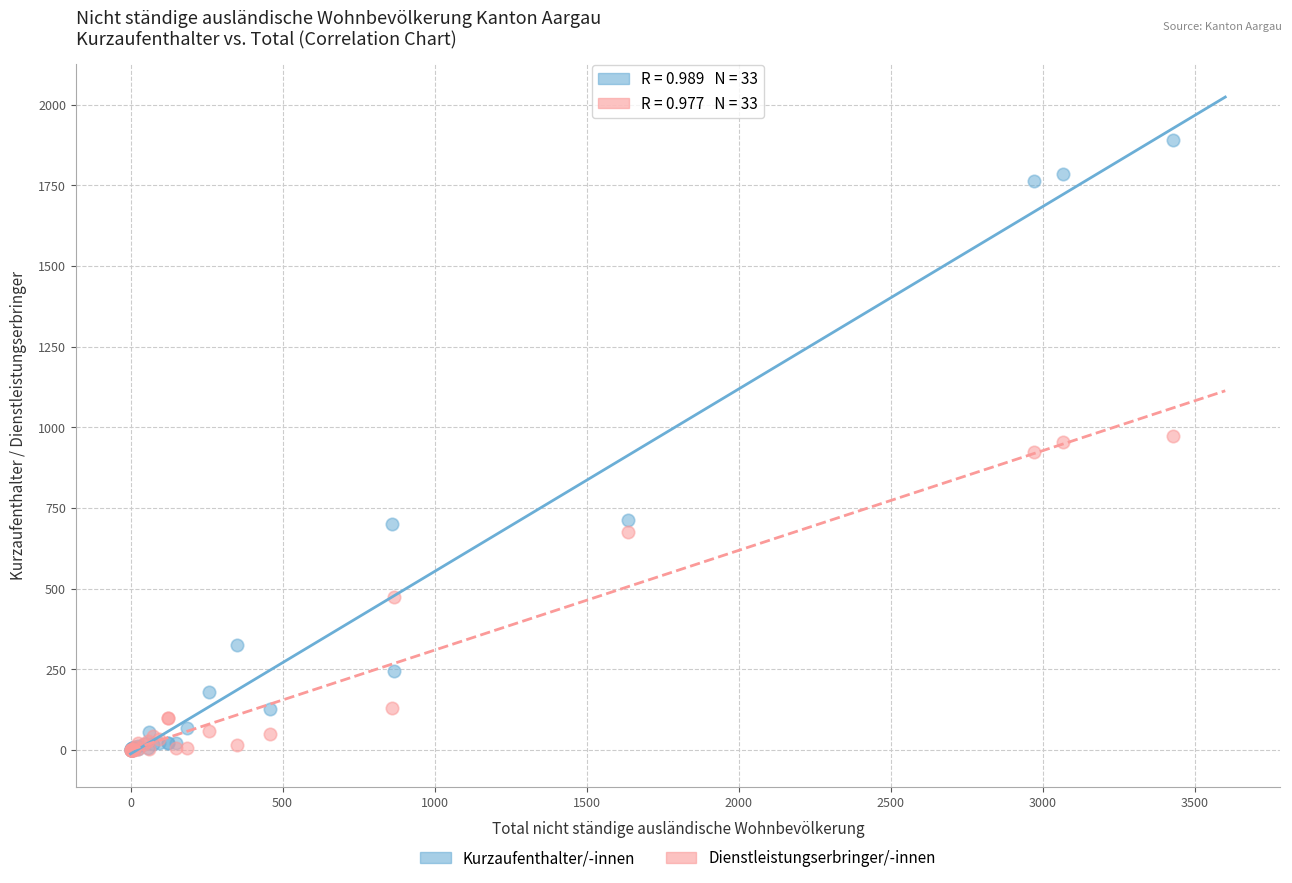

Which series has the widest spread of Y values?

Kurzaufenthalter/-innen